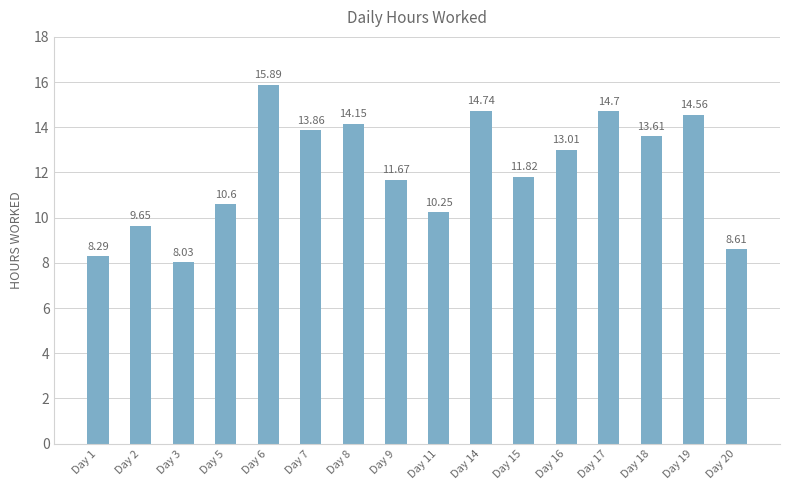

At which label does the data first exceed 13?

Day 6